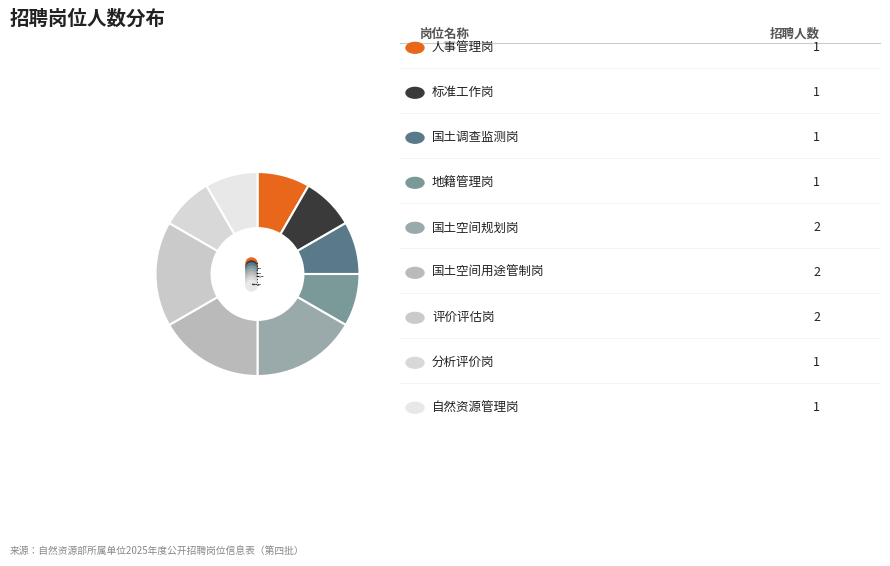

Does any single category account for the majority?

No